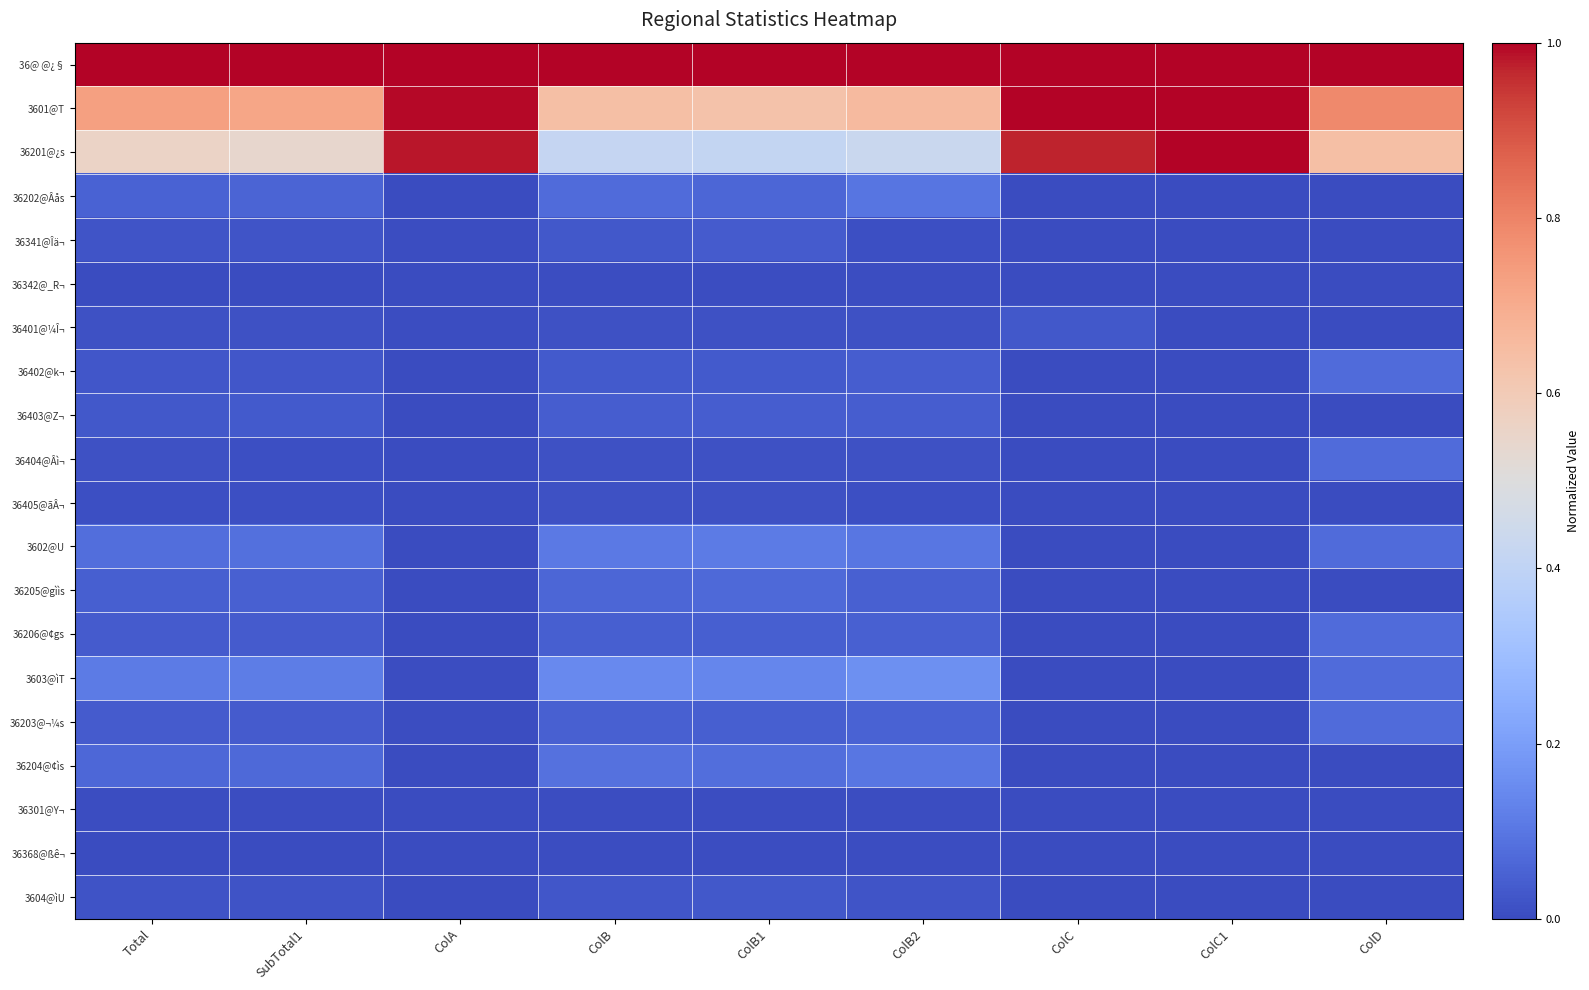

Reading left to right, extract all data points from this chart.

36@ @¿§: Total=1.0	SubTotal1=1.0	ColA=1.0	ColB=1.0	ColB1=1.0	ColB2=1.0	ColC=1.0	ColC1=1.0	ColD=1.0
3601@T: Total=0.7	SubTotal1=0.7	ColA=1.0	ColB=0.6	ColB1=0.6	ColB2=0.7	ColC=1.0	ColC1=1.0	ColD=0.8
36201@¿s: Total=0.6	SubTotal1=0.5	ColA=1.0	ColB=0.4	ColB1=0.4	ColB2=0.4	ColC=1.0	ColC1=1.0	ColD=0.6
36202@Âås: Total=0.1	SubTotal1=0.1	ColA=0.0	ColB=0.1	ColB1=0.1	ColB2=0.1	ColC=0.0	ColC1=0.0	ColD=0.0
36341@Îä¬: Total=0.0	SubTotal1=0.0	ColA=0.0	ColB=0.0	ColB1=0.0	ColB2=0.0	ColC=0.0	ColC1=0.0	ColD=0.0
36342@_R¬: Total=0.0	SubTotal1=0.0	ColA=0.0	ColB=0.0	ColB1=0.0	ColB2=0.0	ColC=0.0	ColC1=0.0	ColD=0.0
36401@¼Î¬: Total=0.0	SubTotal1=0.0	ColA=0.0	ColB=0.0	ColB1=0.0	ColB2=0.0	ColC=0.0	ColC1=0.0	ColD=0.0
36402@k¬: Total=0.0	SubTotal1=0.0	ColA=0.0	ColB=0.0	ColB1=0.0	ColB2=0.0	ColC=0.0	ColC1=0.0	ColD=0.1
36403@Z¬: Total=0.0	SubTotal1=0.0	ColA=0.0	ColB=0.0	ColB1=0.0	ColB2=0.0	ColC=0.0	ColC1=0.0	ColD=0.0
36404@Âì¬: Total=0.0	SubTotal1=0.0	ColA=0.0	ColB=0.0	ColB1=0.0	ColB2=0.0	ColC=0.0	ColC1=0.0	ColD=0.1
36405@ãÂ¬: Total=0.0	SubTotal1=0.0	ColA=0.0	ColB=0.0	ColB1=0.0	ColB2=0.0	ColC=0.0	ColC1=0.0	ColD=0.0
3602@U: Total=0.1	SubTotal1=0.1	ColA=0.0	ColB=0.1	ColB1=0.1	ColB2=0.1	ColC=0.0	ColC1=0.0	ColD=0.1
36205@gììs: Total=0.0	SubTotal1=0.0	ColA=0.0	ColB=0.1	ColB1=0.1	ColB2=0.0	ColC=0.0	ColC1=0.0	ColD=0.0
36206@¢gs: Total=0.0	SubTotal1=0.0	ColA=0.0	ColB=0.0	ColB1=0.0	ColB2=0.0	ColC=0.0	ColC1=0.0	ColD=0.1
3603@ìT: Total=0.1	SubTotal1=0.1	ColA=0.0	ColB=0.1	ColB1=0.1	ColB2=0.2	ColC=0.0	ColC1=0.0	ColD=0.1
36203@¬¼s: Total=0.0	SubTotal1=0.0	ColA=0.0	ColB=0.0	ColB1=0.0	ColB2=0.1	ColC=0.0	ColC1=0.0	ColD=0.1
36204@¢ìs: Total=0.1	SubTotal1=0.1	ColA=0.0	ColB=0.1	ColB1=0.1	ColB2=0.1	ColC=0.0	ColC1=0.0	ColD=0.0
36301@Y¬: Total=0.0	SubTotal1=0.0	ColA=0.0	ColB=0.0	ColB1=0.0	ColB2=0.0	ColC=0.0	ColC1=0.0	ColD=0.0
36368@ßê¬: Total=0.0	SubTotal1=0.0	ColA=0.0	ColB=0.0	ColB1=0.0	ColB2=0.0	ColC=0.0	ColC1=0.0	ColD=0.0
3604@ìU: Total=0.0	SubTotal1=0.0	ColA=0.0	ColB=0.0	ColB1=0.0	ColB2=0.0	ColC=0.0	ColC1=0.0	ColD=0.0